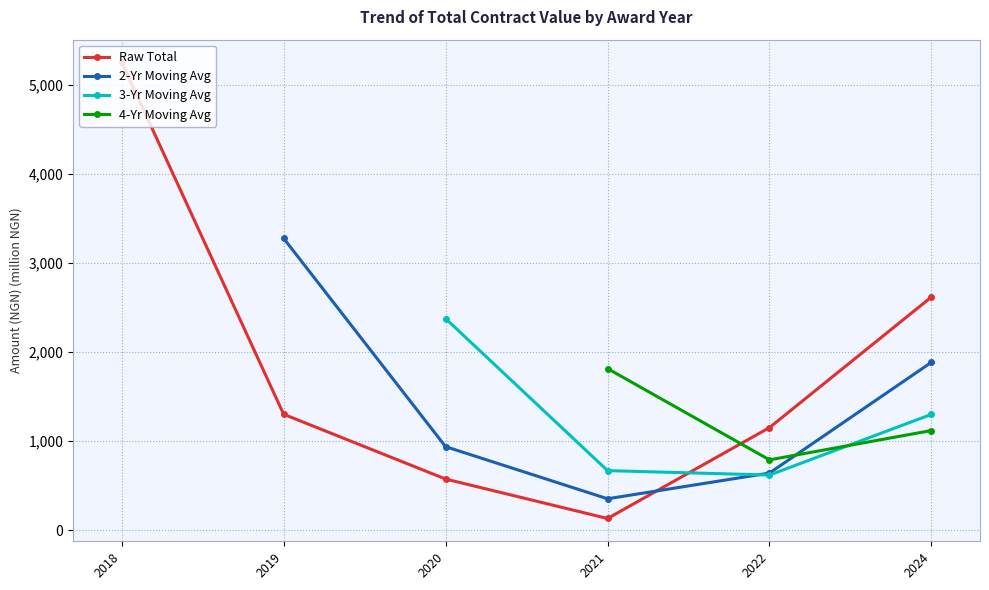

Rank the categories by Raw Total value from lowest to highest.

2021, 2020, 2022, 2019, 2024, 2018